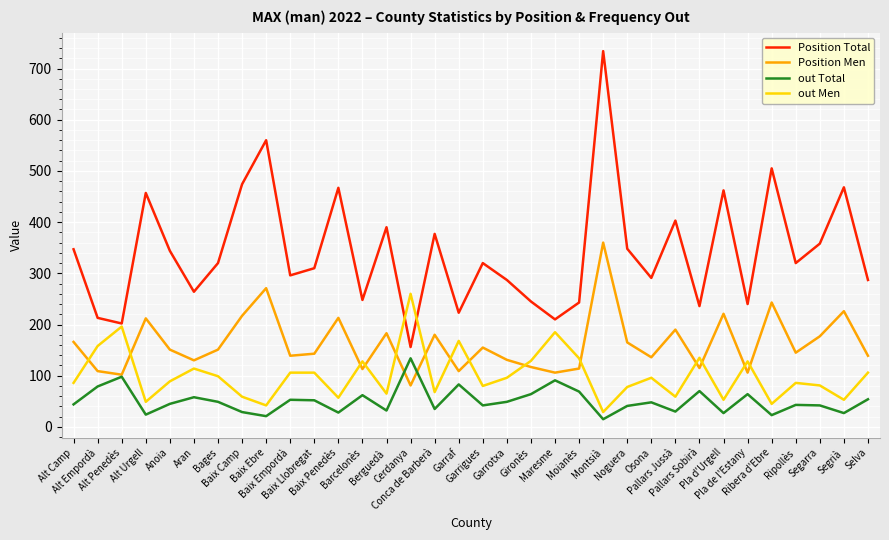

At which category does the chart reach its peak across all series?

Montsià